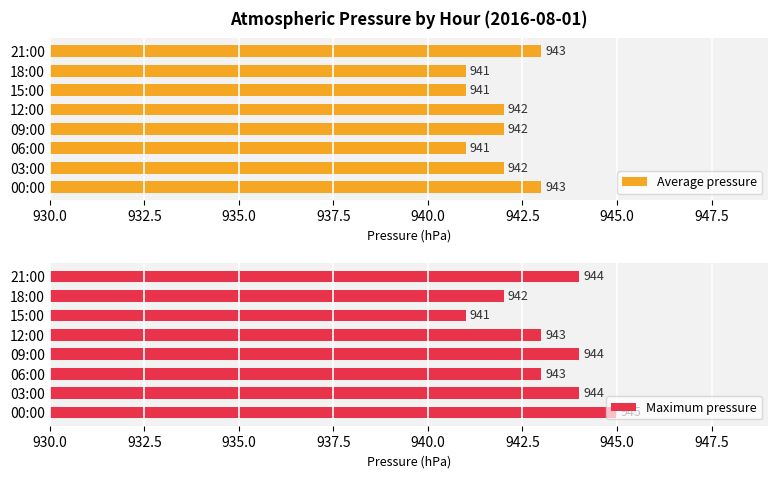

What is the minimum value for Average pressure?

941